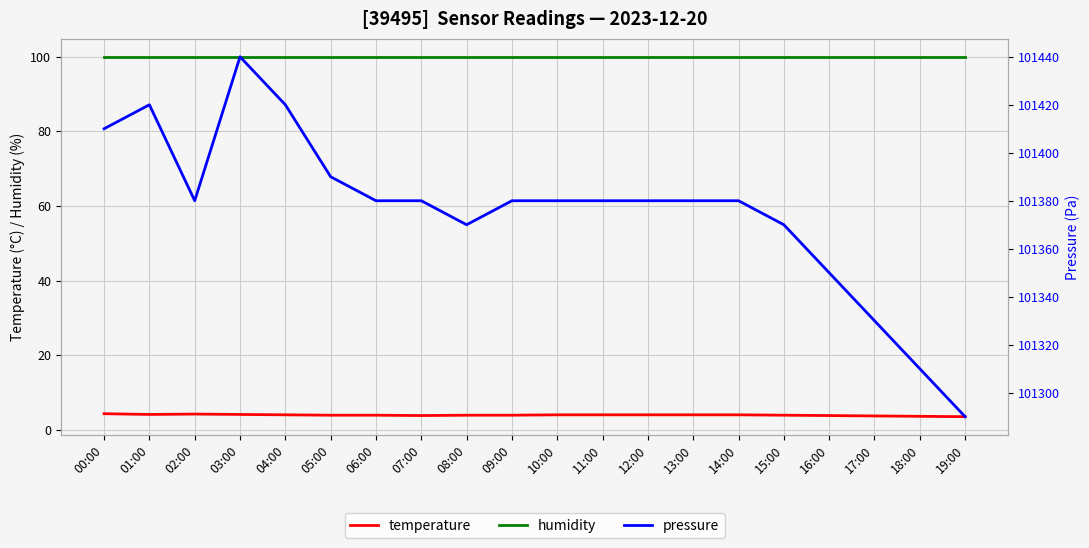

What is the total value across all series at 07:00?

101483.8